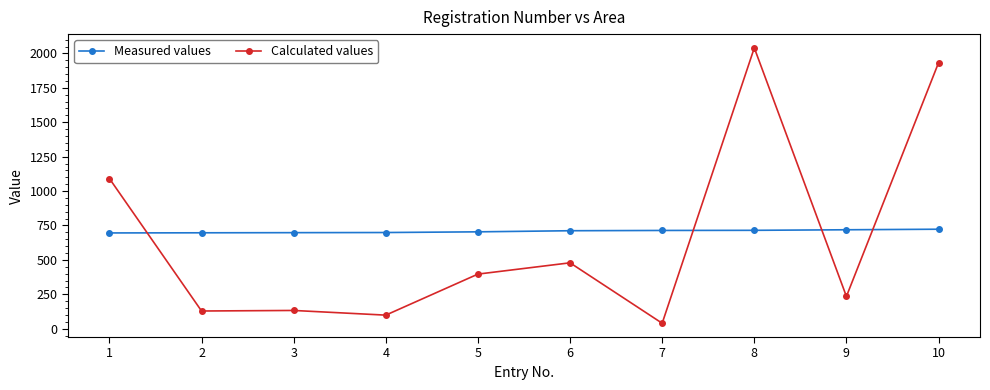

Is the value of Calculated values at 2 greater than the value of Measured values at 2?

No